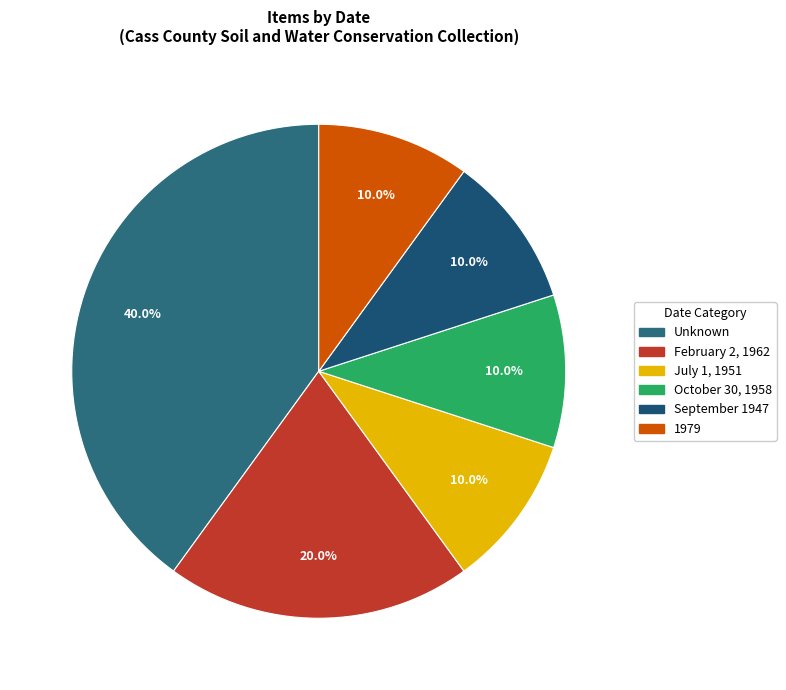

To the nearest percent, what is the average slice percentage?

17%